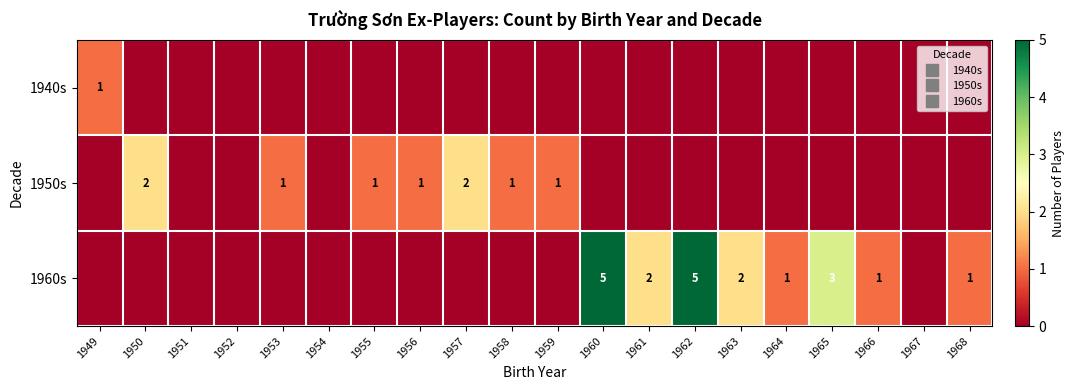

Which series has the widest spread of values?

1960s